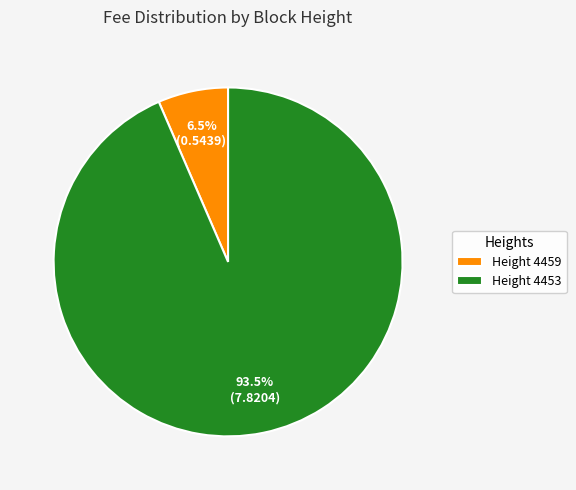

Is there a majority slice in this chart?

Yes